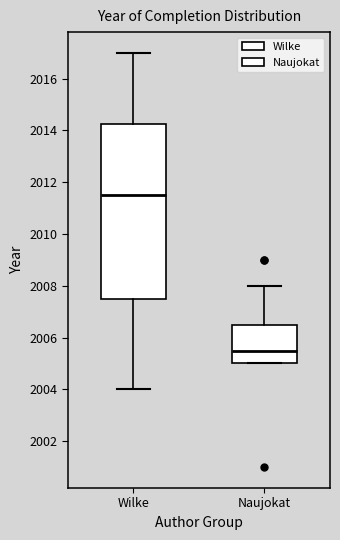

Reading left to right, transcribe this box plot: for each box, give where its median line is, the range the box spans, and where its two whiskers end, as read against the y-axis. The values are not printed on the chart, so give them approximately, as read against the axis.

Wilke: median 2011.6, box 2007.6 to 2014.2, whiskers 2004.0 to 2017.0
Naujokat: median 2005.6, box 2005.0 to 2006.6, whiskers 2005.0 to 2008.0